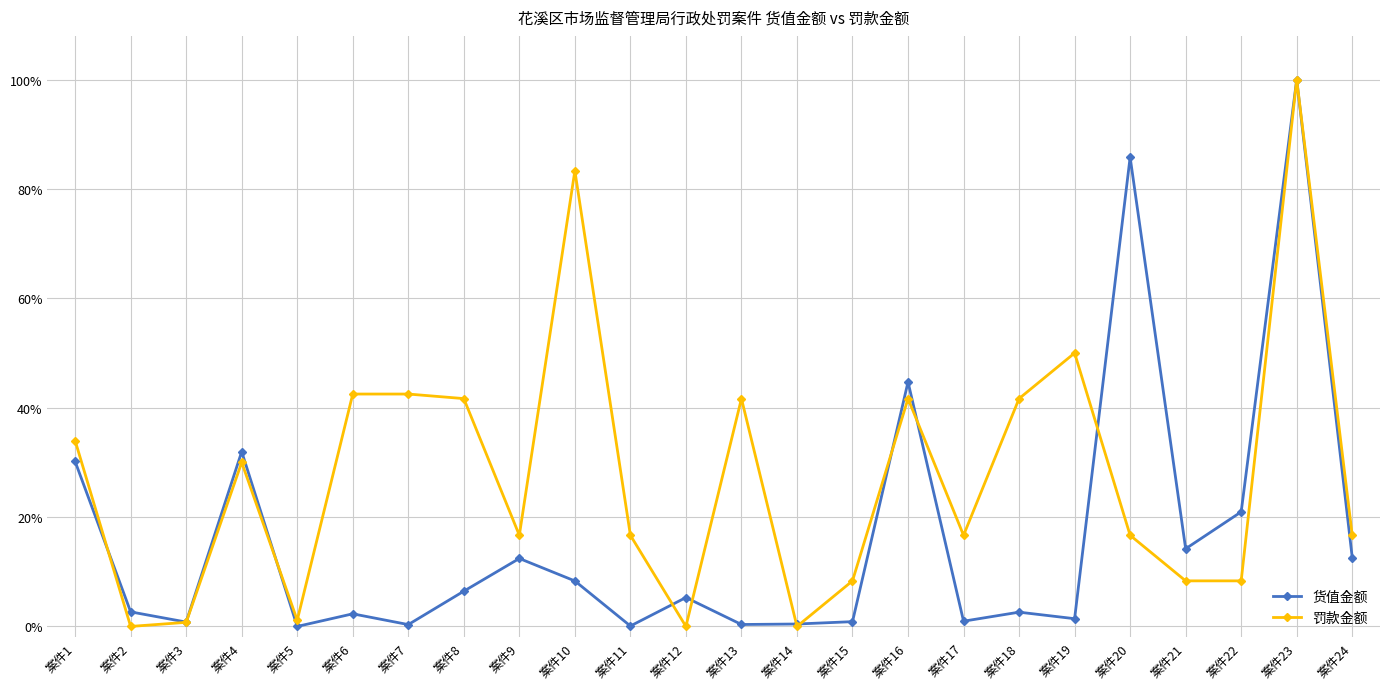

Between 案件14 and 案件15, which is larger?

案件15